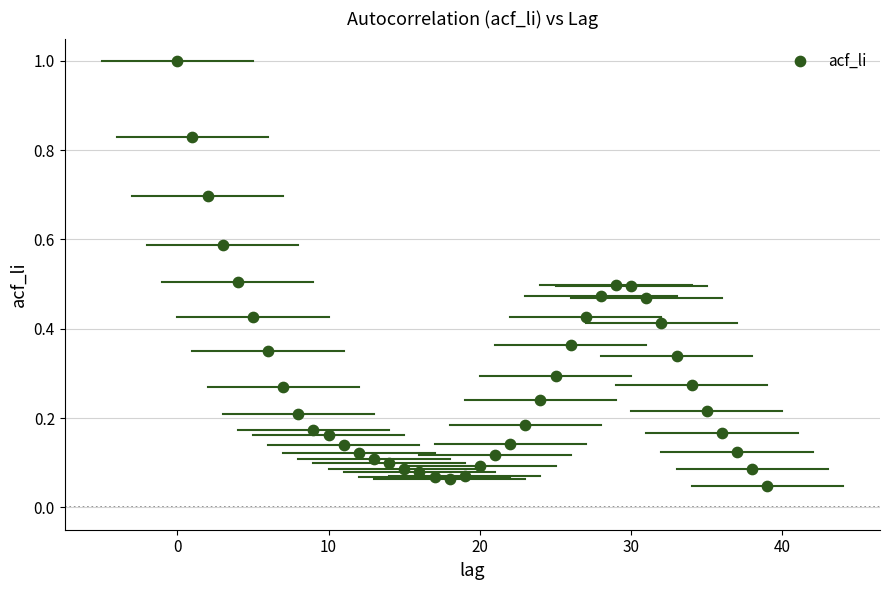

What is the range of Y values (max minus min)?

1.0